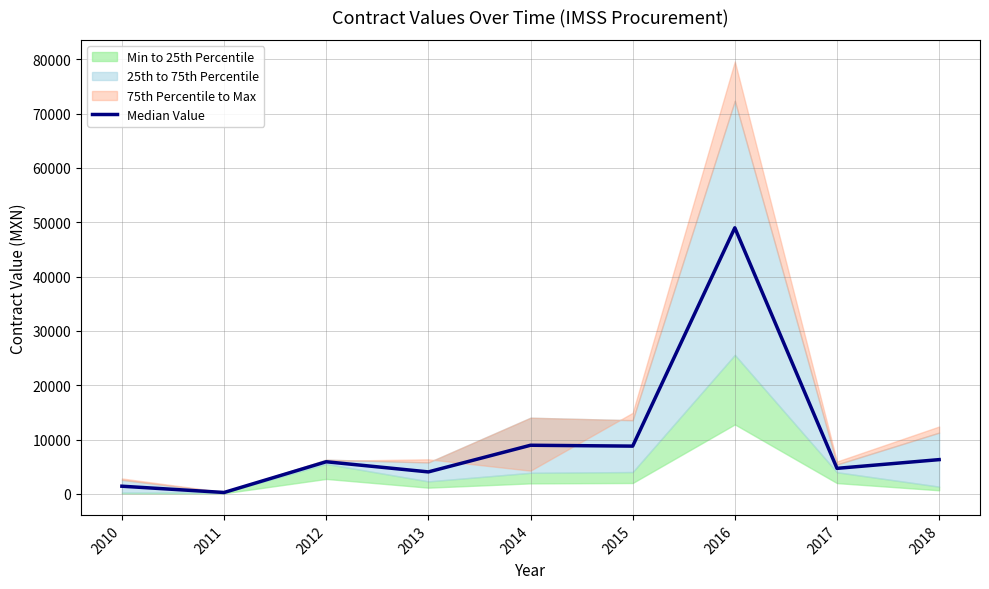

True or false: the data has more than 1 interior local peaks.

True